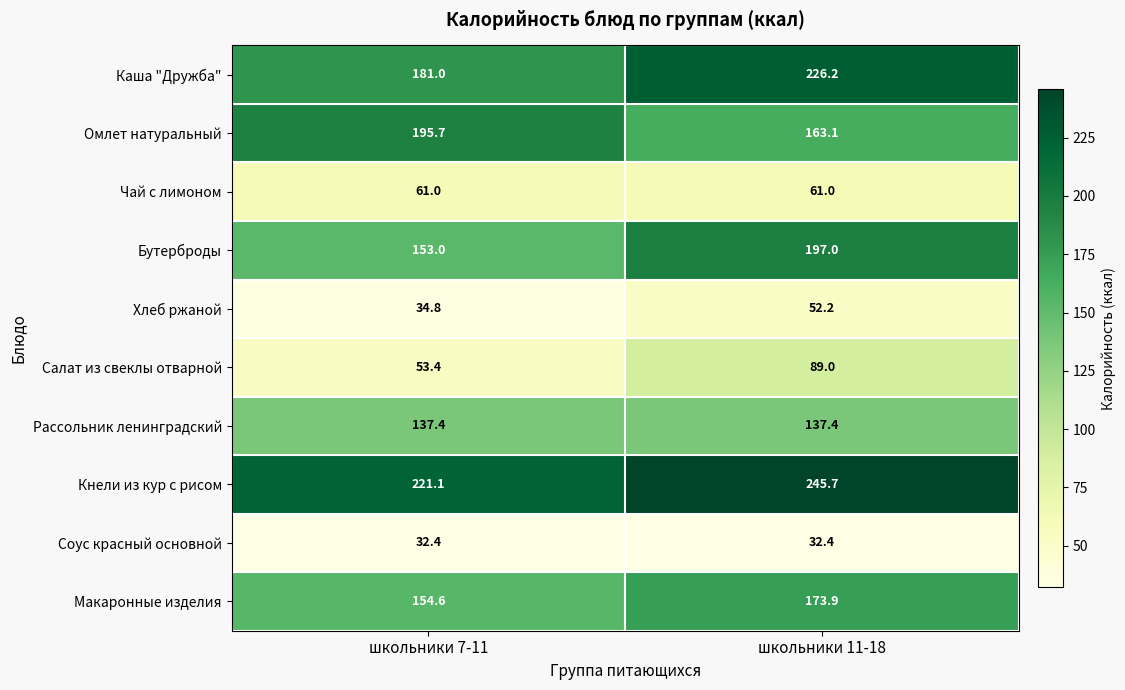

What is the spread (max minus min) of values at школьники 7-11?

188.7